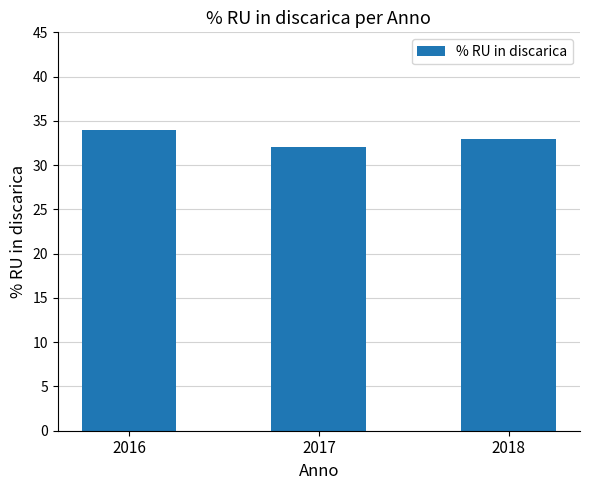

What is the difference between the values at 2017 and 2016?

2